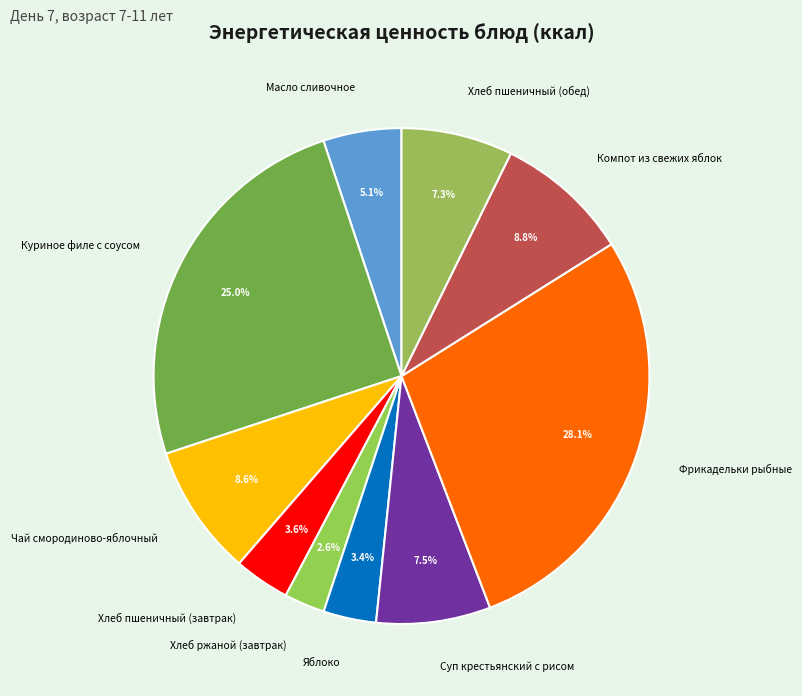

What is the largest slice in the pie chart?

Фрикадельки рыбные